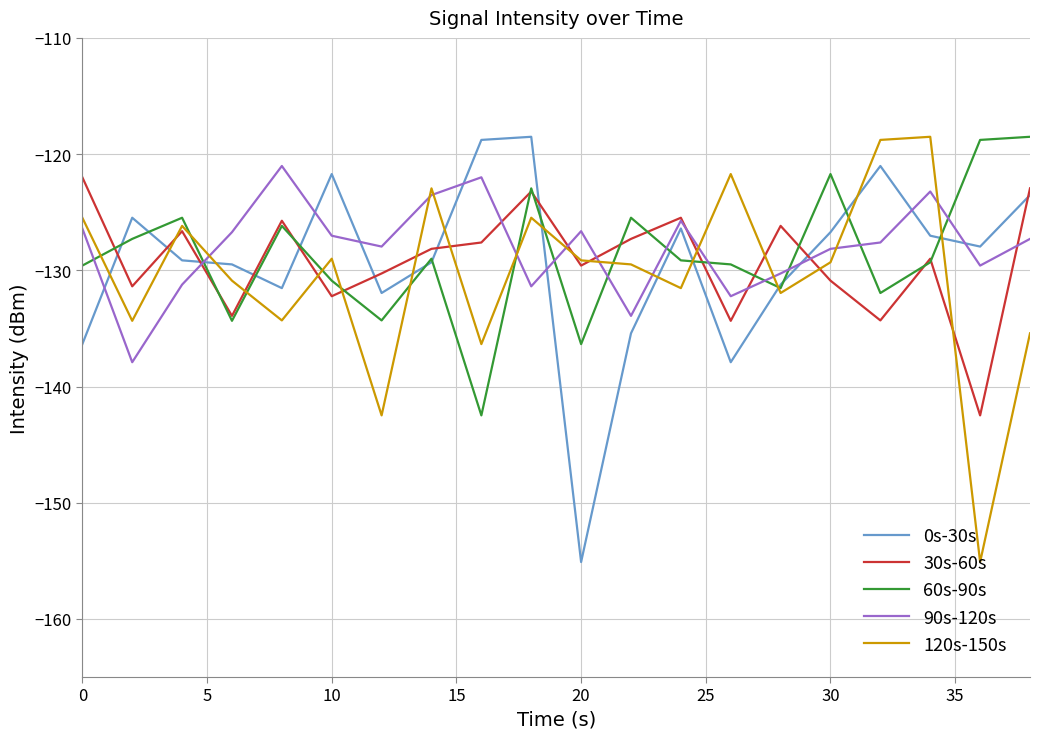

Which series ends up on top after the final intersection of 90s-120s and 120s-150s?

90s-120s